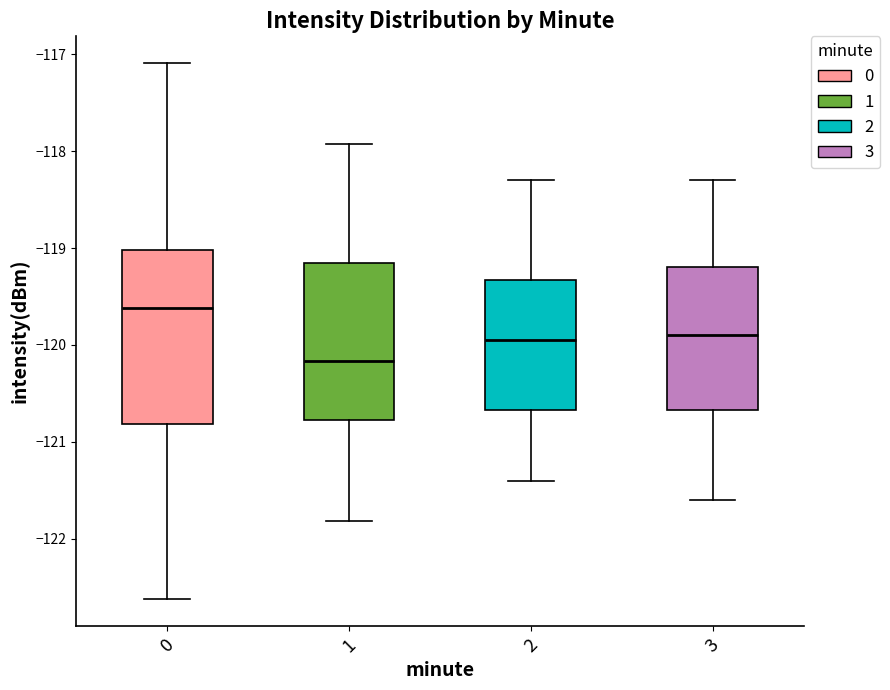

Reading left to right, read every box against the y-axis: the position of its median line, the range the box covers, and the ends of its whiskers. The values are not printed on the chart, so give them approximately, as read against the axis.

0: median -119.6, box -120.8 to -119.0, whiskers -122.6 to -117.1
1: median -120.2, box -120.8 to -119.2, whiskers -121.8 to -117.9
2: median -119.9, box -120.7 to -119.3, whiskers -121.4 to -118.3
3: median -119.9, box -120.7 to -119.2, whiskers -121.6 to -118.3